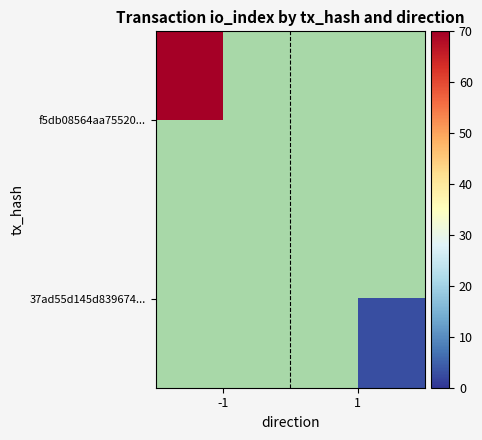

Reading left to right, list all the values displayed in this chart.

f5db08564aa75520...: -1=70	1=0
37ad55d145d839674...: -1=0	1=3